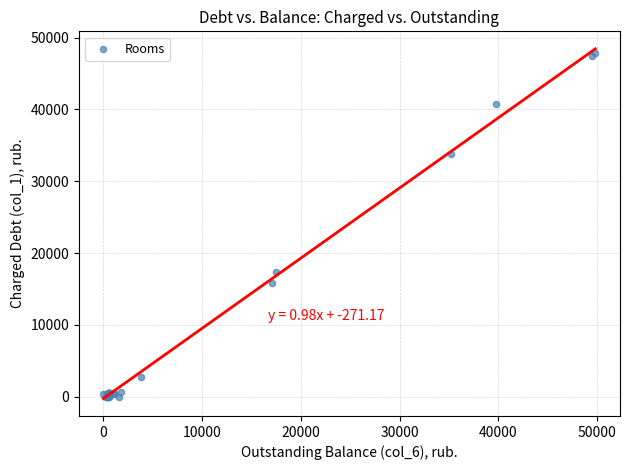

What Y value in the scatter plot is closest to 23899?

17296.7